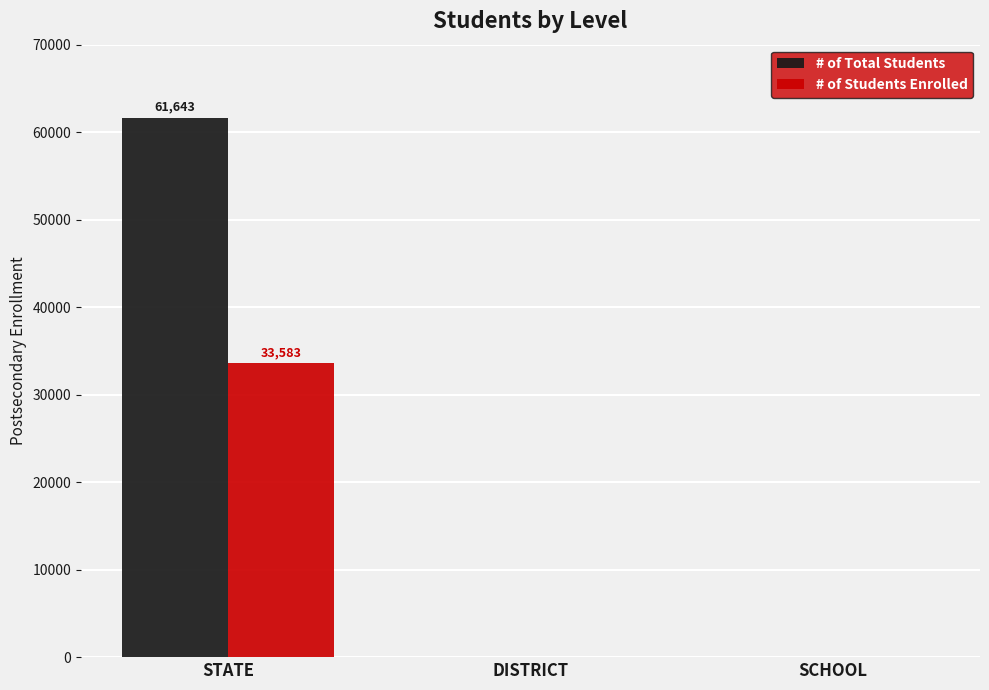

True or false: # of Students Enrolled has a value of 0 at DISTRICT.

True